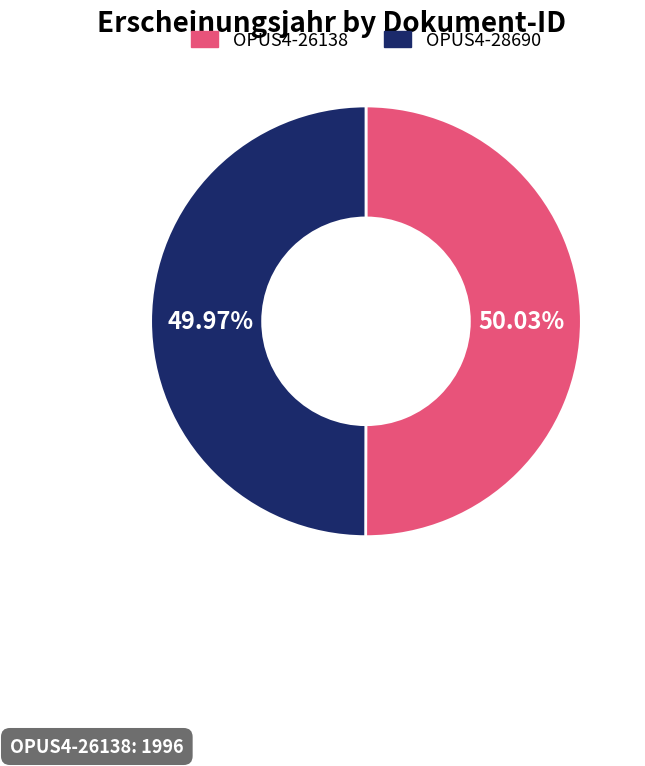

What percentage is the OPUS4-28690 slice, to the nearest percent?

50%